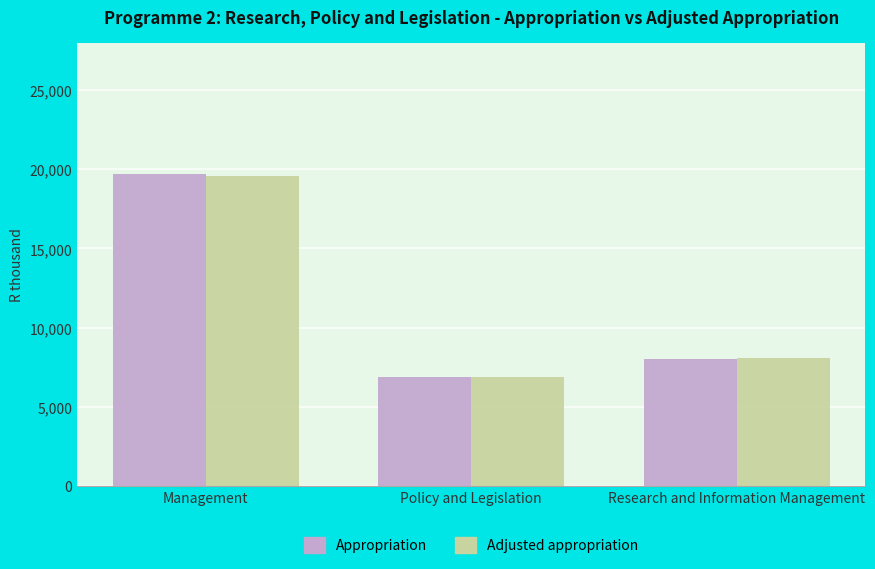

Reading right to left, extract all data points from this chart.

Appropriation: 8030	6883	19671
Adjusted appropriation: 8103	6883	19598